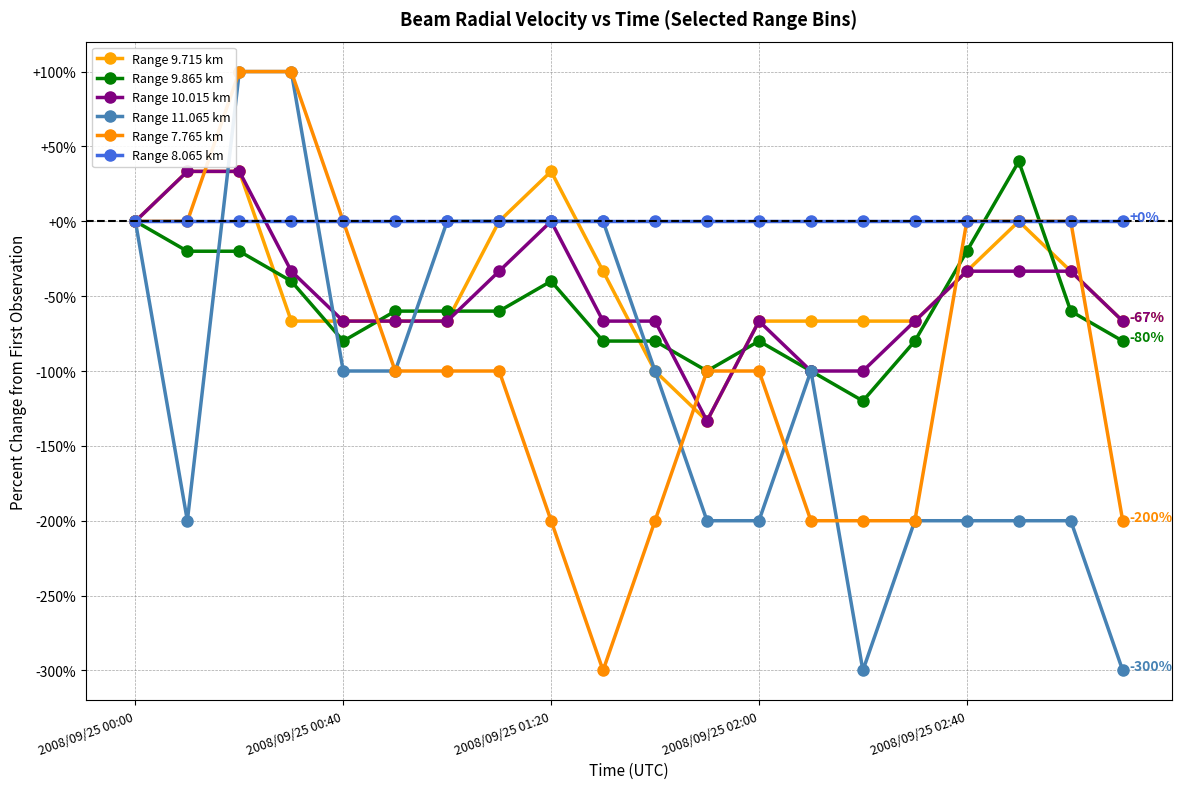

Which series has the largest total across all categories?

Range 8.065 km